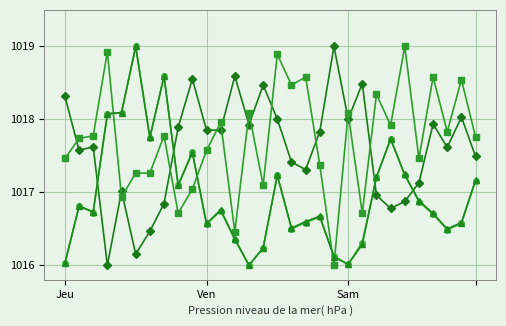

What is the minimum value shown in the chart?

1016.0